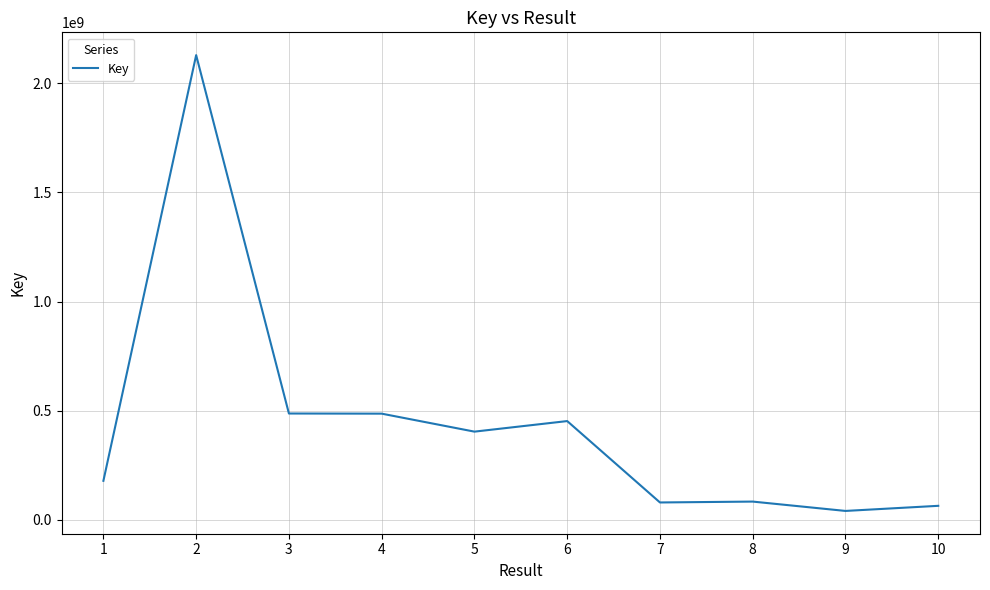

What is the difference between the values at 10 and 5?

339869013